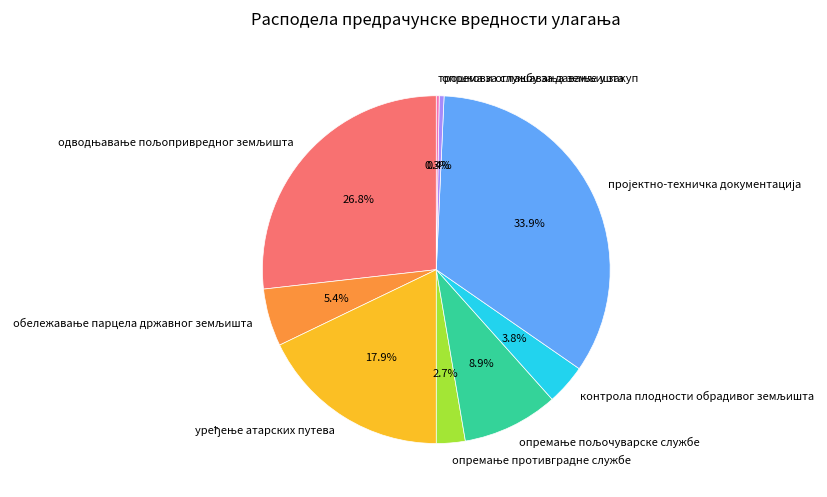

Is there any slice that represents more than half of the pie?

No